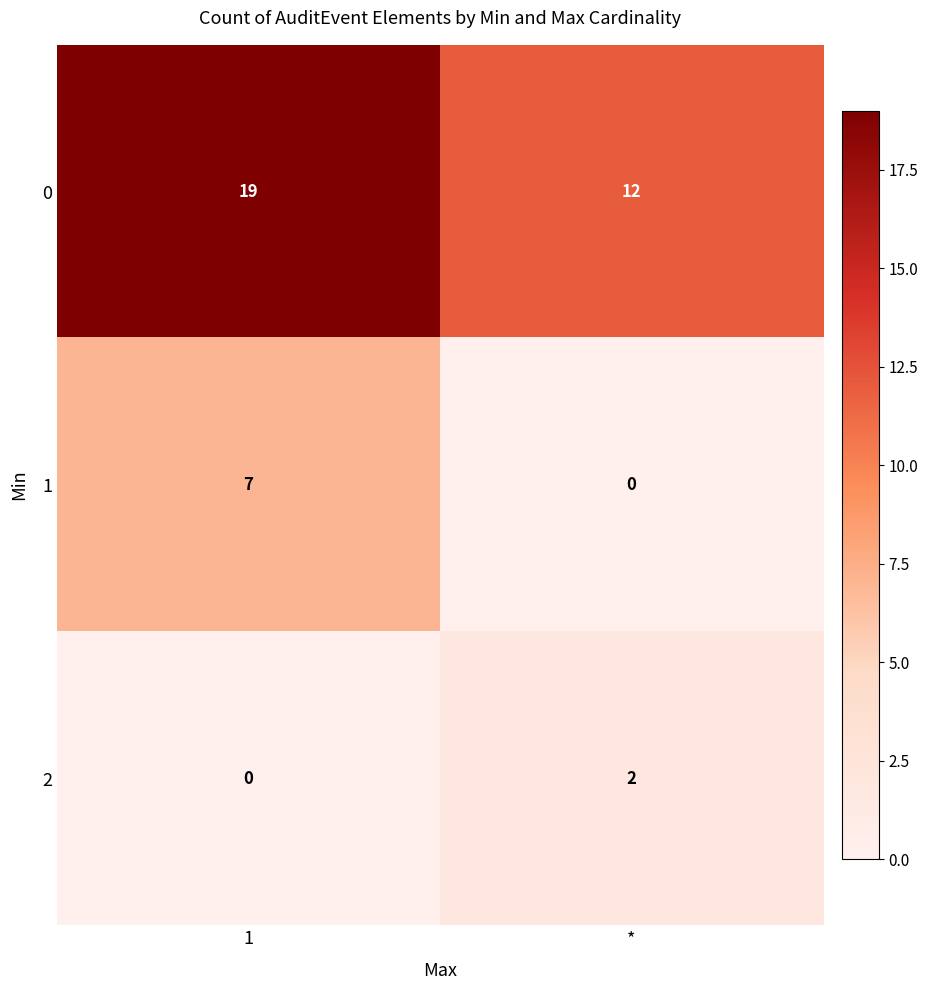

The 0 series shows 11 at 1. True or false?

False